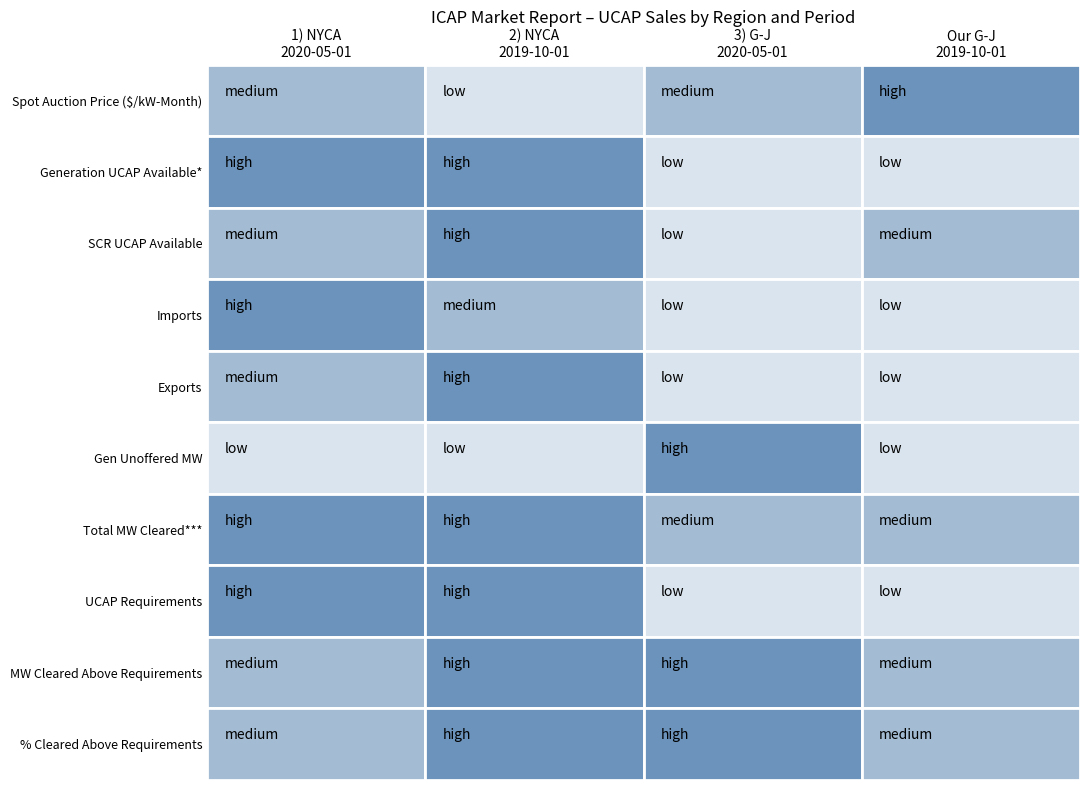

Rank the series at 7 from highest to lowest value.

Total MW Cleared, Generation UCAP Available, UCAP Requirements, Spot Auction Price ($/kW-Month)